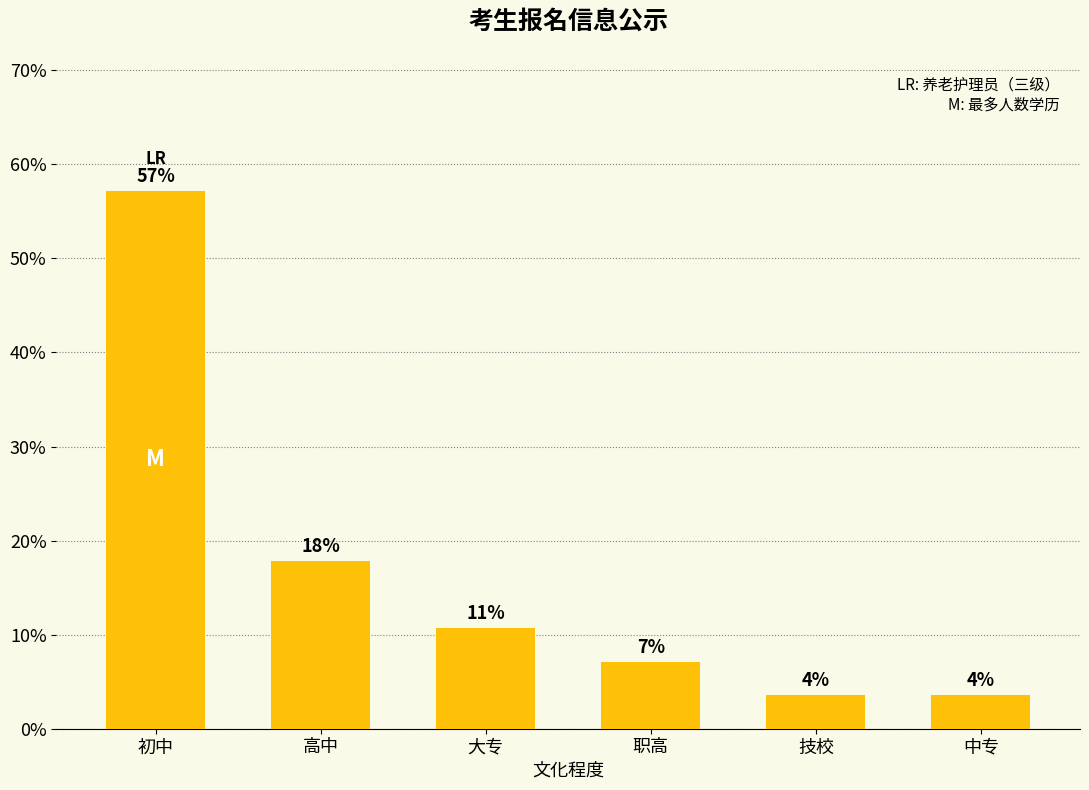

How many bars are there in total?

6